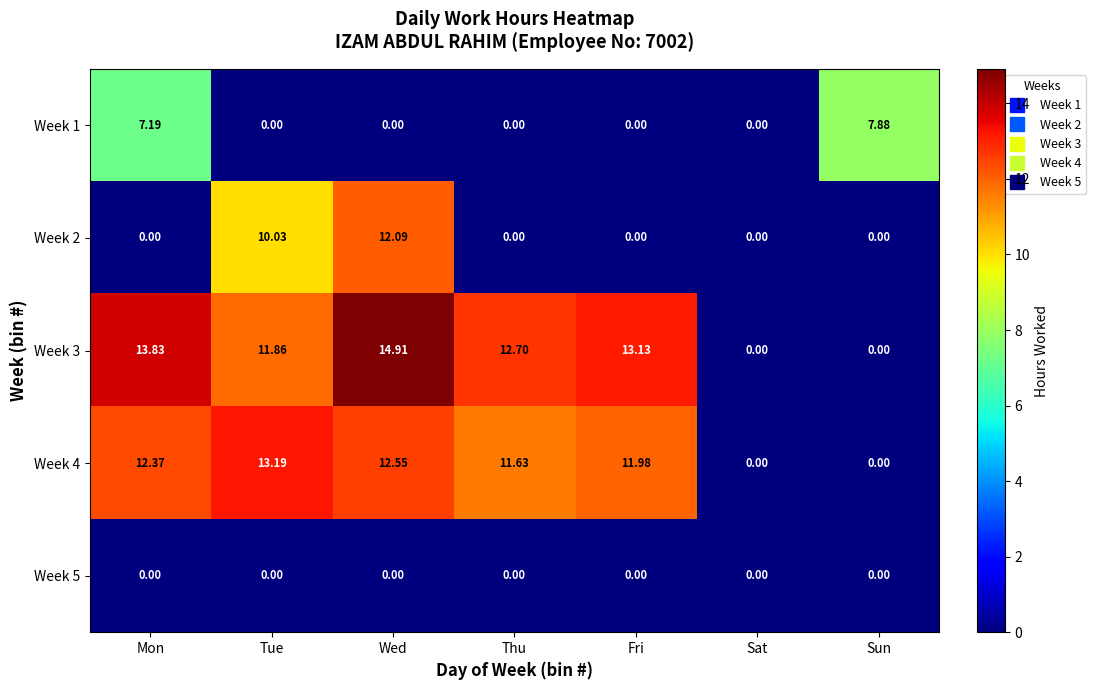

Where is Week 3 nearest to the value 7?

Tue